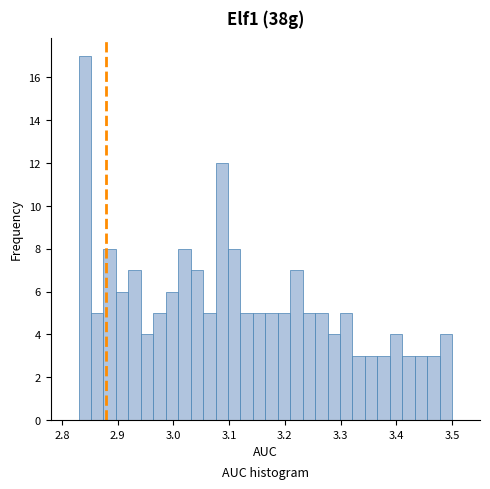

Read against the x-axis, roughly where is the centre of the tallest bar?

2.84